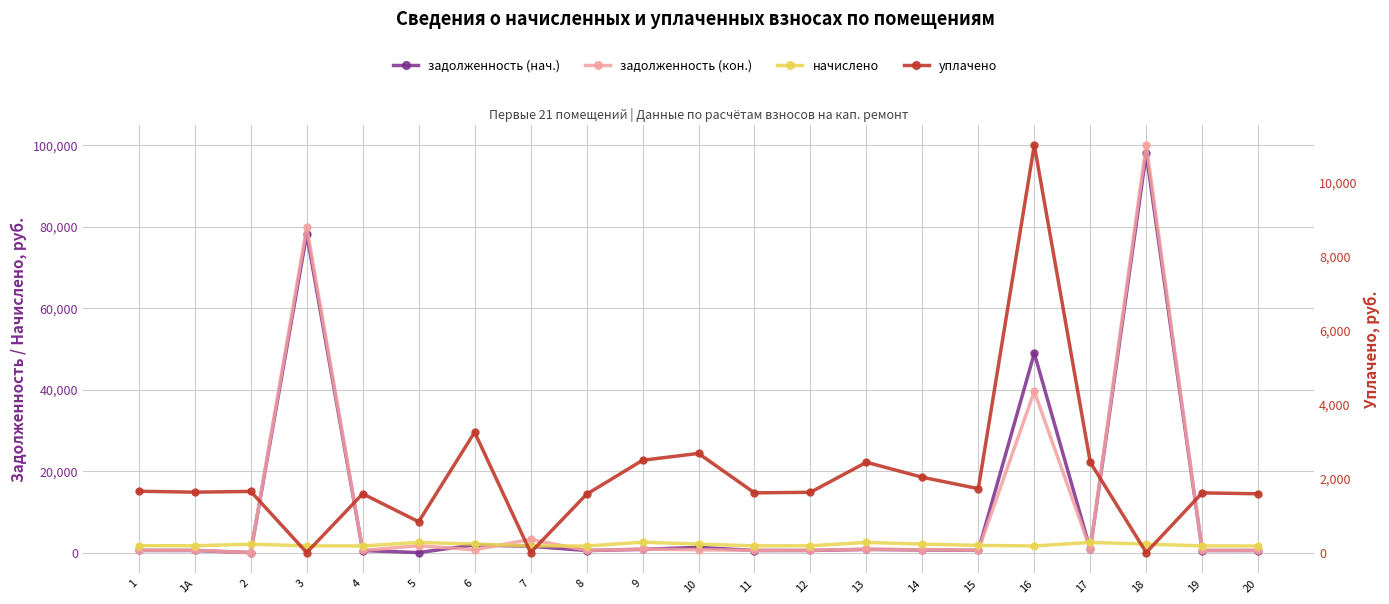

What is the difference between the highest and lowest values at 1А?

1154.3